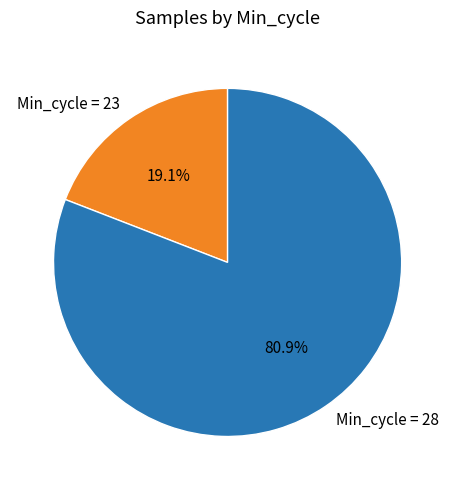

What is the largest slice in the pie chart?

Min_cycle = 28